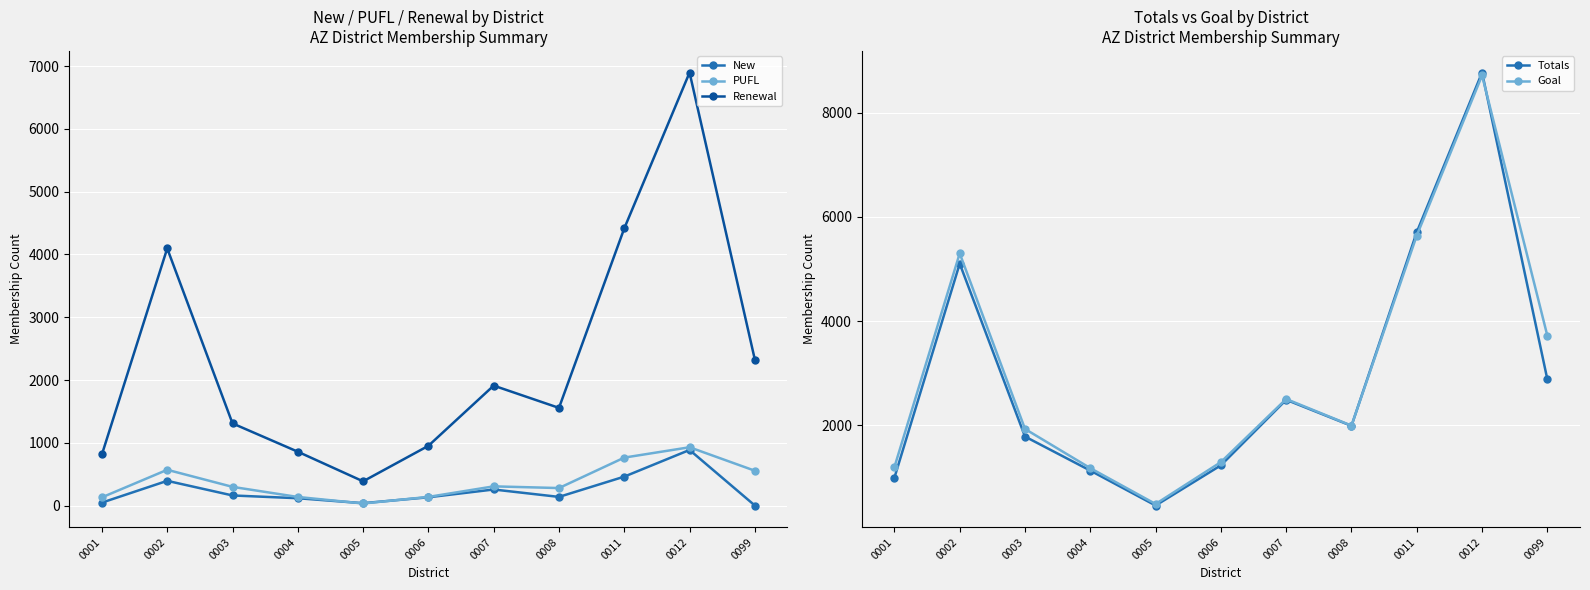

At how many categories does at least one series exceed 5081?

3